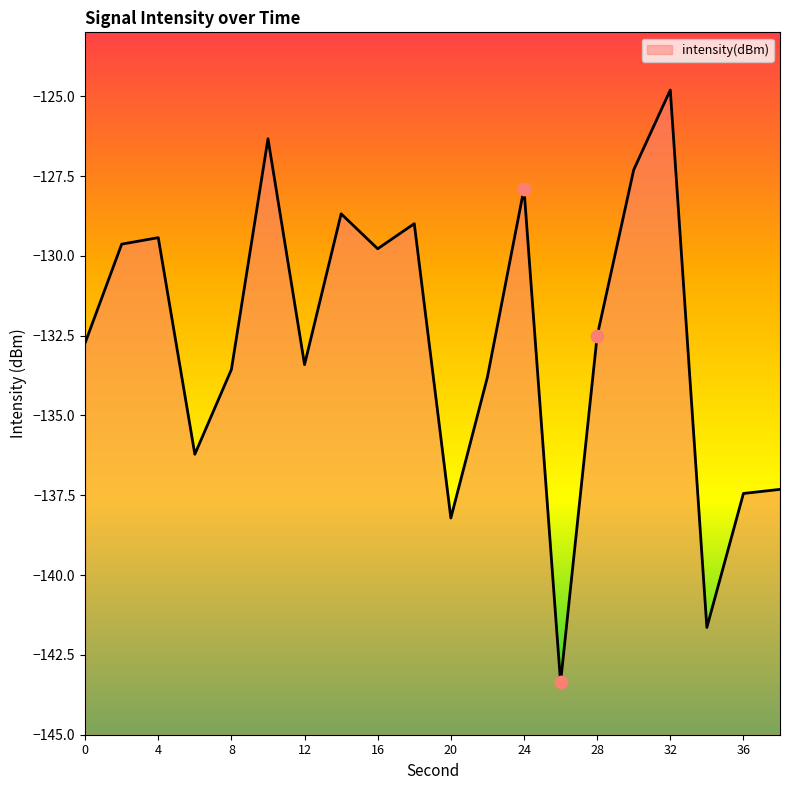

What is the change in value from 4 to 36?

-8.0